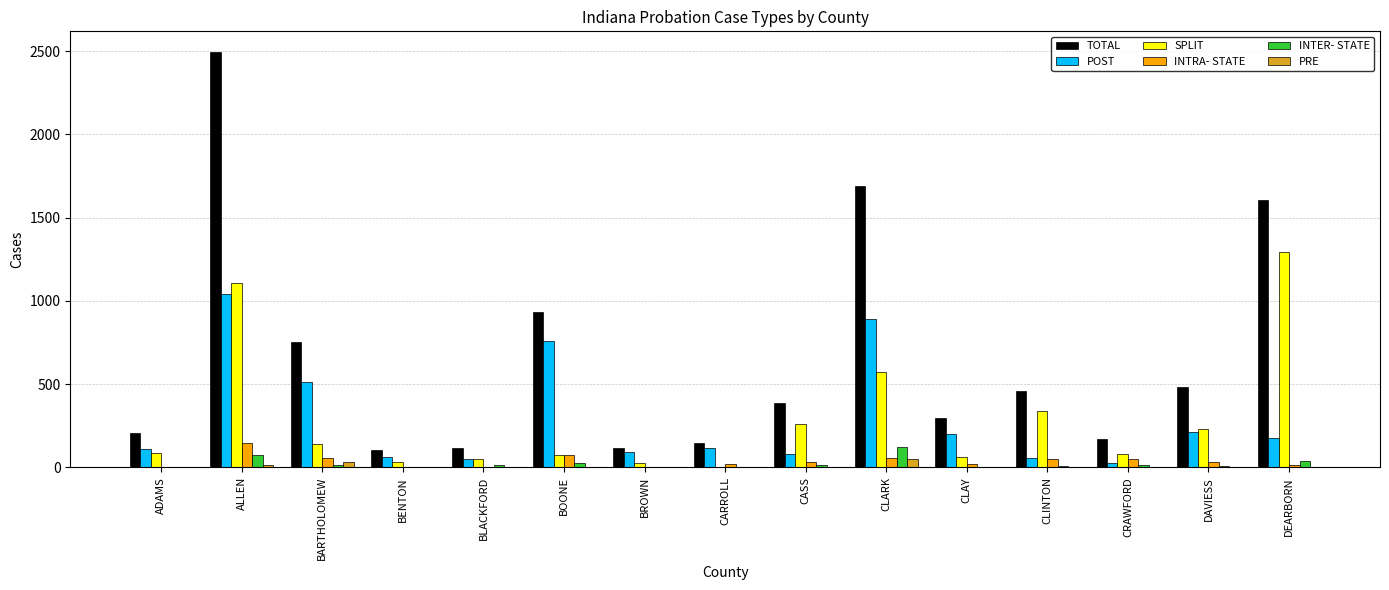

What is the sum of all INTER- STATE values?

346